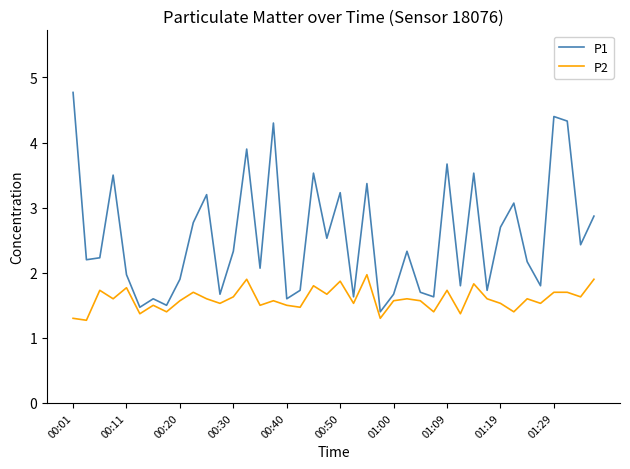

What is the difference between the maximum and minimum values in the P2 series?

0.7